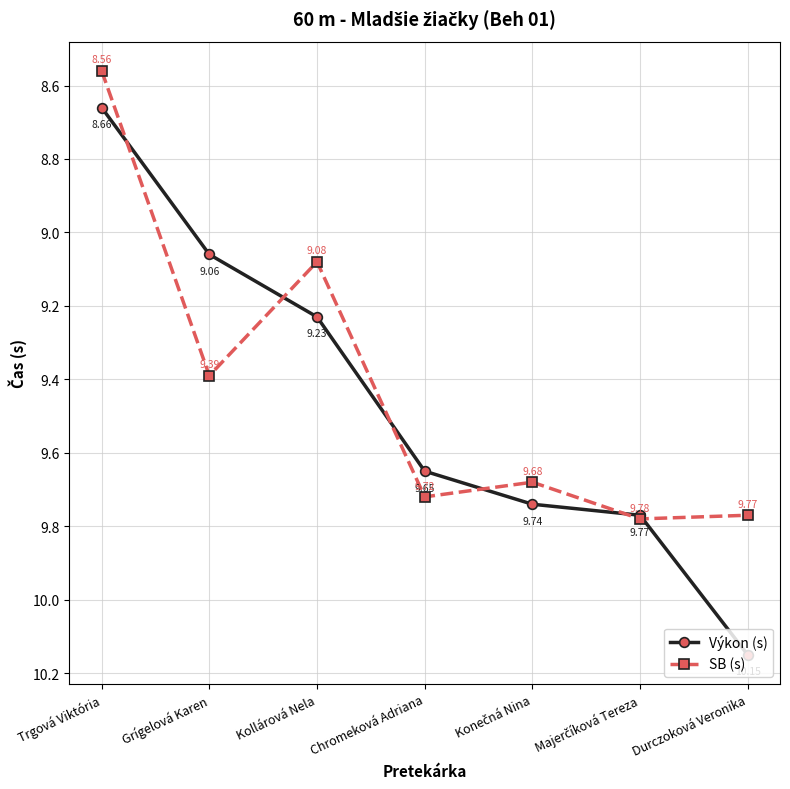

List the series in order of their overall mean, lowest first.

SB (s), Výkon (s)